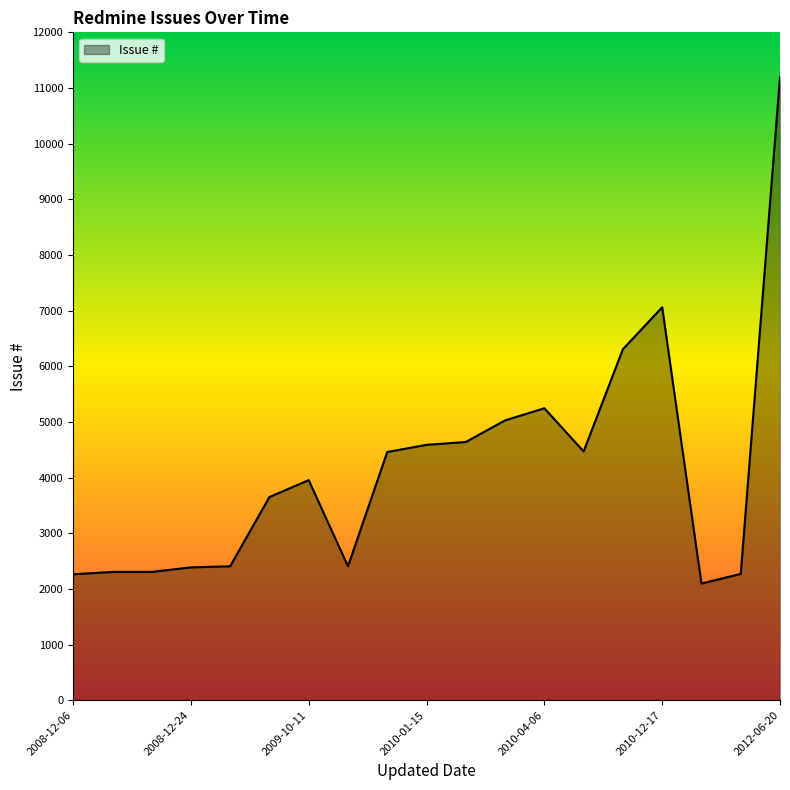

What is the maximum value shown in the chart?

11201